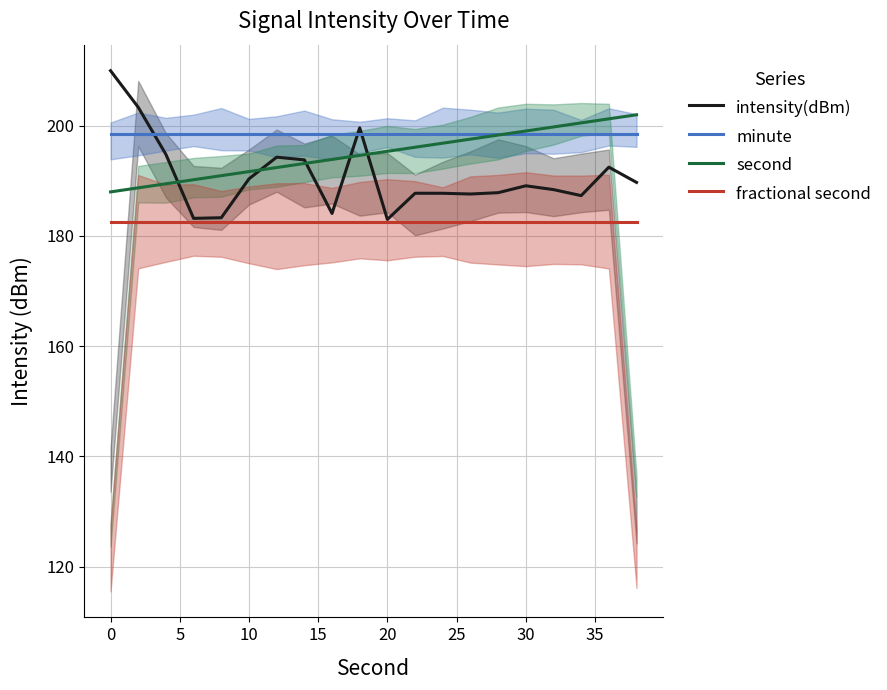

After their last crossing, which series has the higher values: second or intensity(dBm)?

second